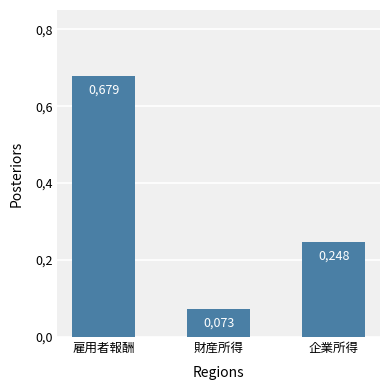

Are the bars horizontal?

No